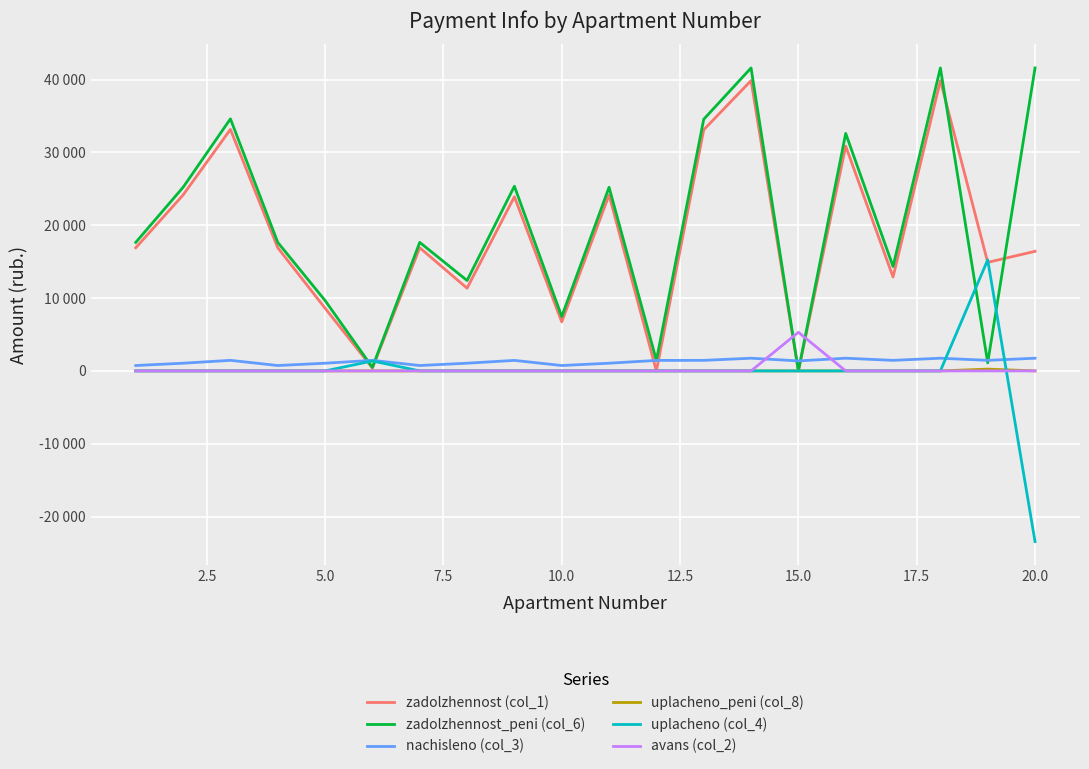

Is this an area chart (filled region under the line)?

No